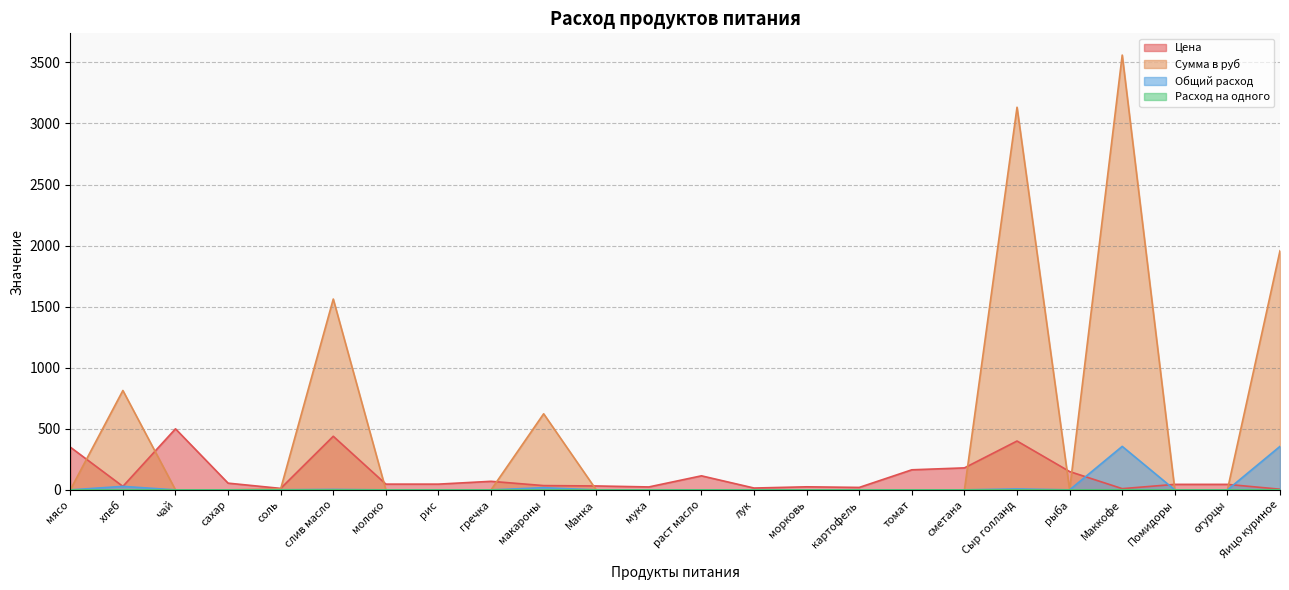

Rank the series at раст масло from lowest to highest value.

Сумма в руб, Общий расход, Расход на одного, Цена